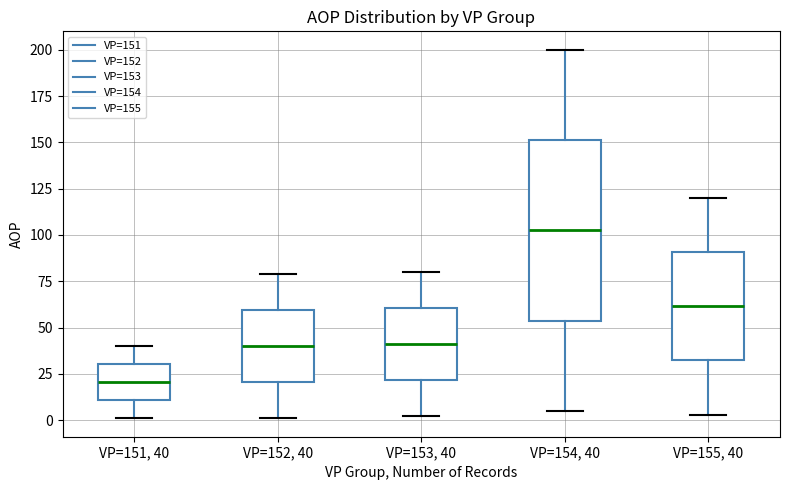

Reading left to right, transcribe this box plot: for each box, give where its median line is, the range the box spans, and where its two whiskers end, as read against the y-axis. The values are not printed on the chart, so give them approximately, as read against the axis.

VP=151, 40: median 20, box 10 to 30, whiskers 0 to 40
VP=152, 40: median 40, box 20 to 60, whiskers 0 to 80
VP=153, 40: median 40, box 20 to 60, whiskers 0 to 80
VP=154, 40: median 105, box 55 to 150, whiskers 5 to 200
VP=155, 40: median 60, box 30 to 90, whiskers 5 to 120